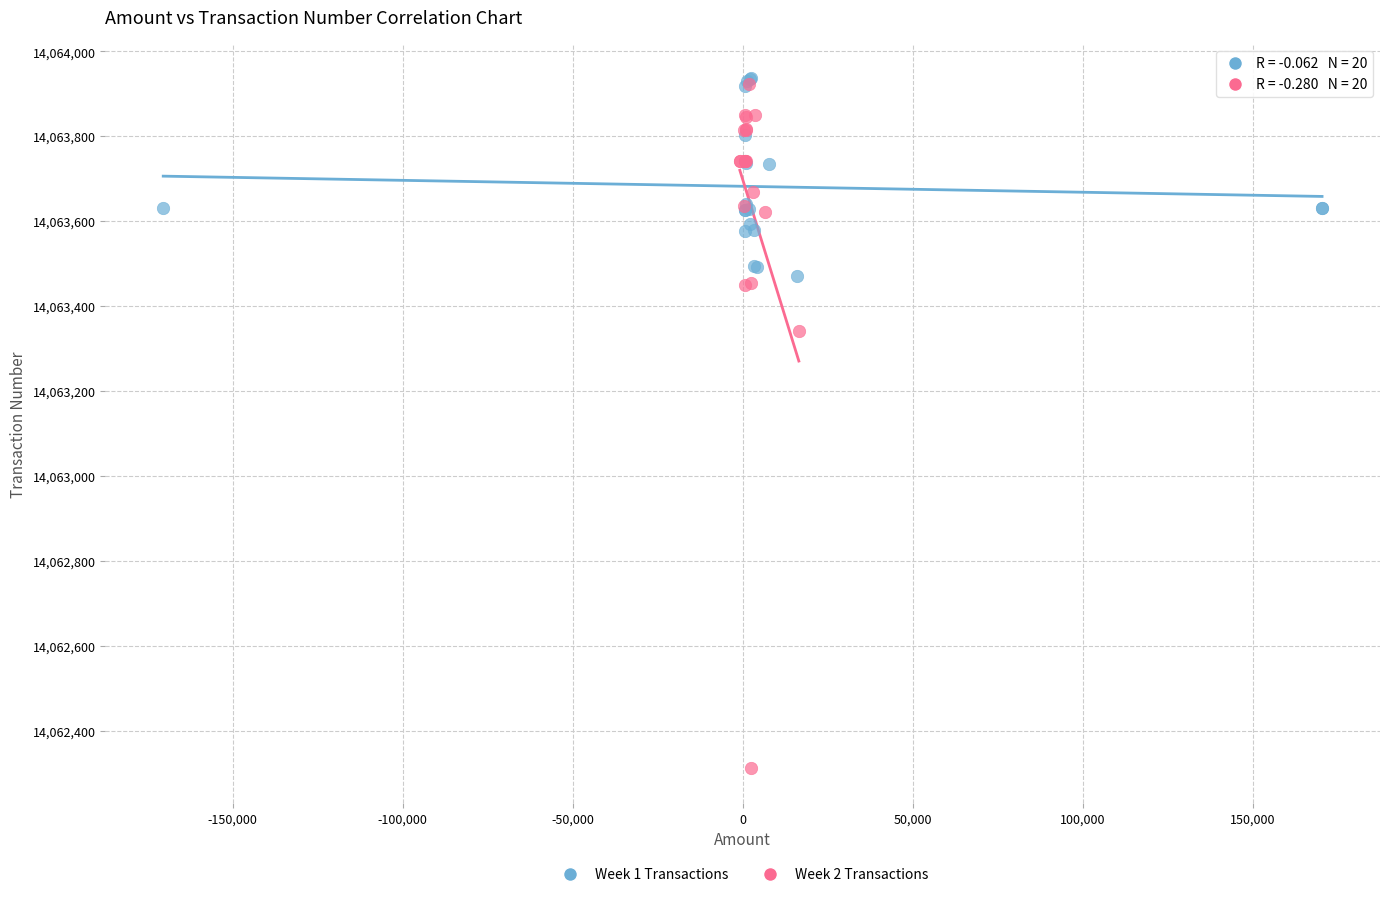

Which series has the largest Y range (max minus min)?

Week 2 Transactions